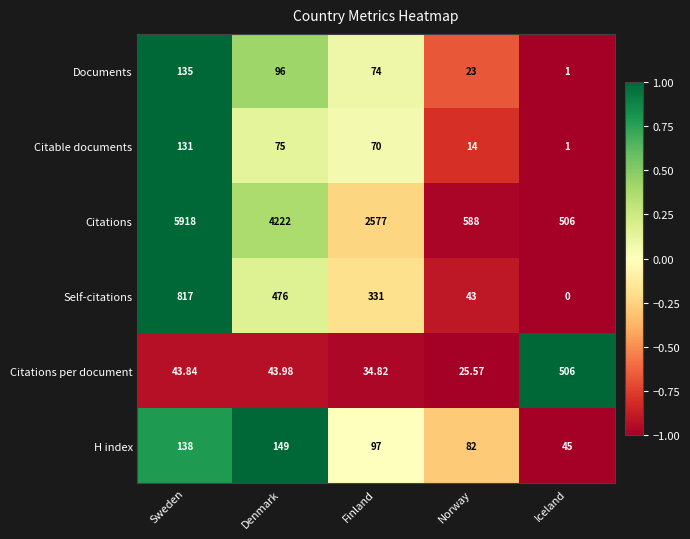

How many categories are shown in the chart?

5